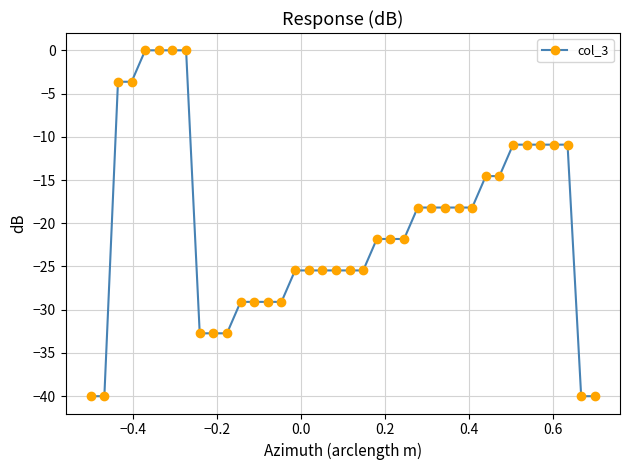

Count the number of data series in this chart.

1